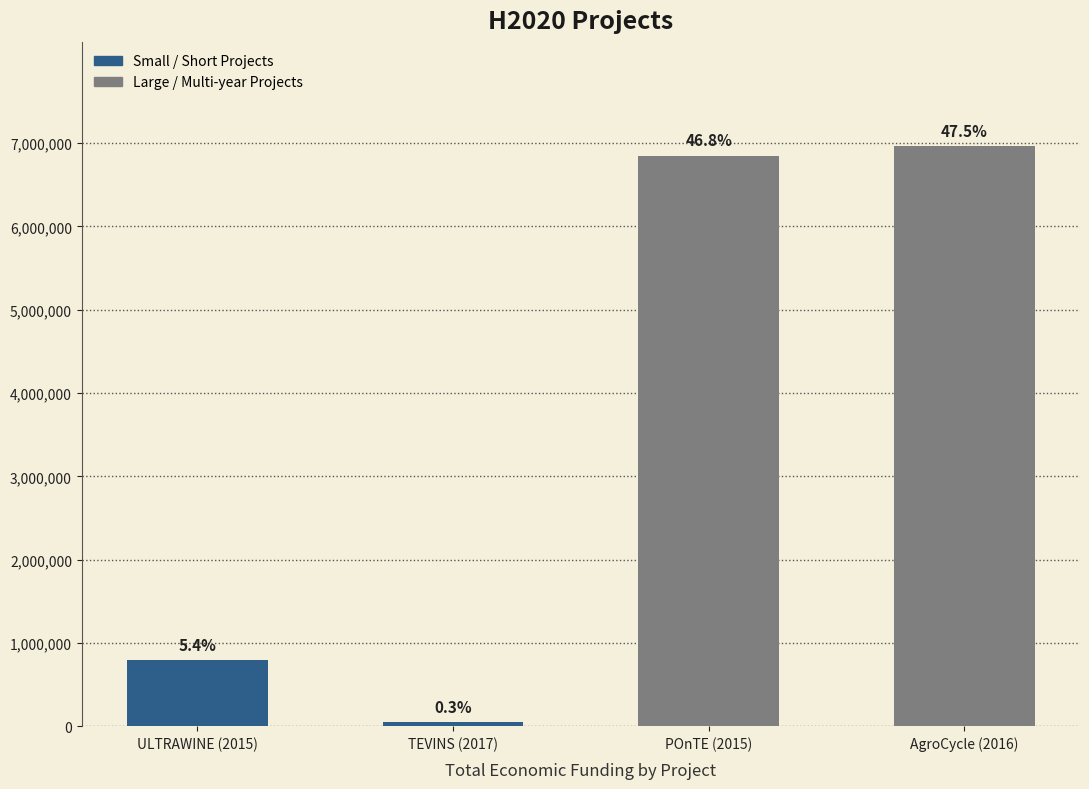

Reading left to right, what are all the values shown in this chart?

791359	50000	6850000	6960293